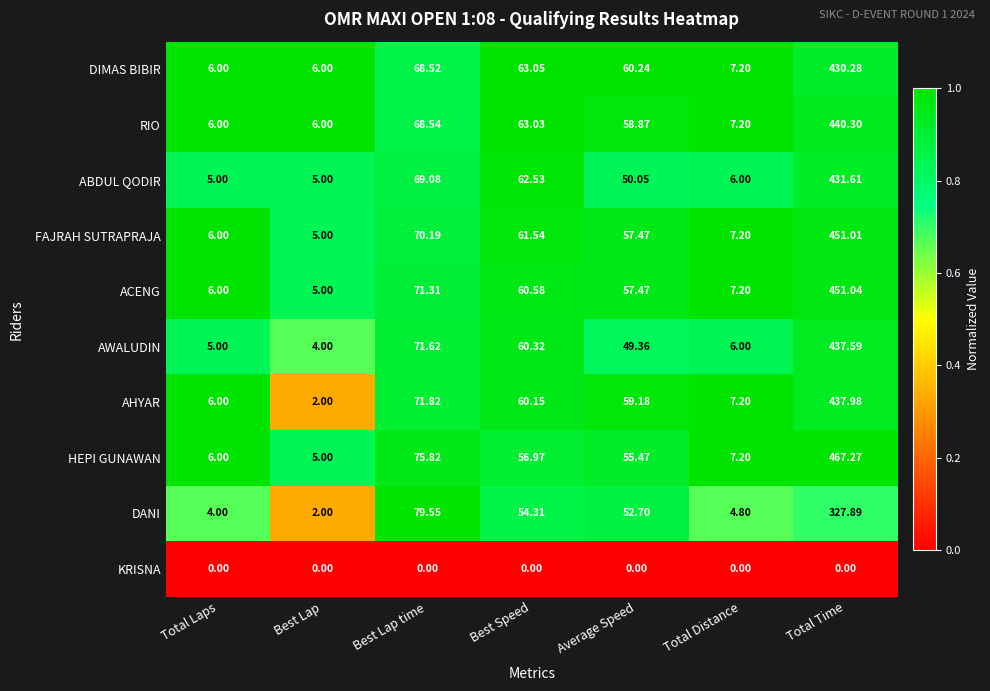

Which series has the largest total across all categories?

HEPI GUNAWAN